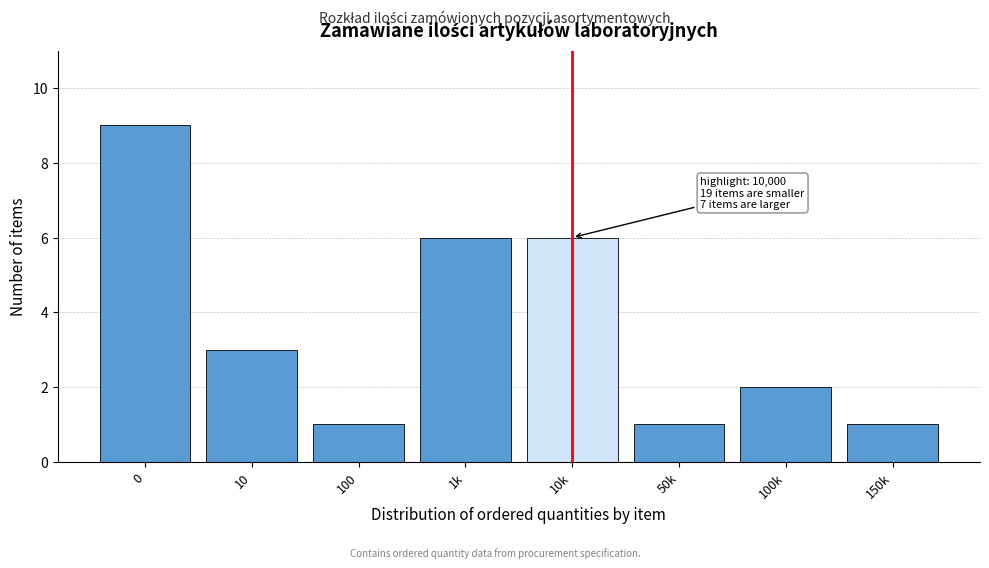

Reading left to right, what are all the values shown in this chart?

9	3	1	6	6	1	2	1